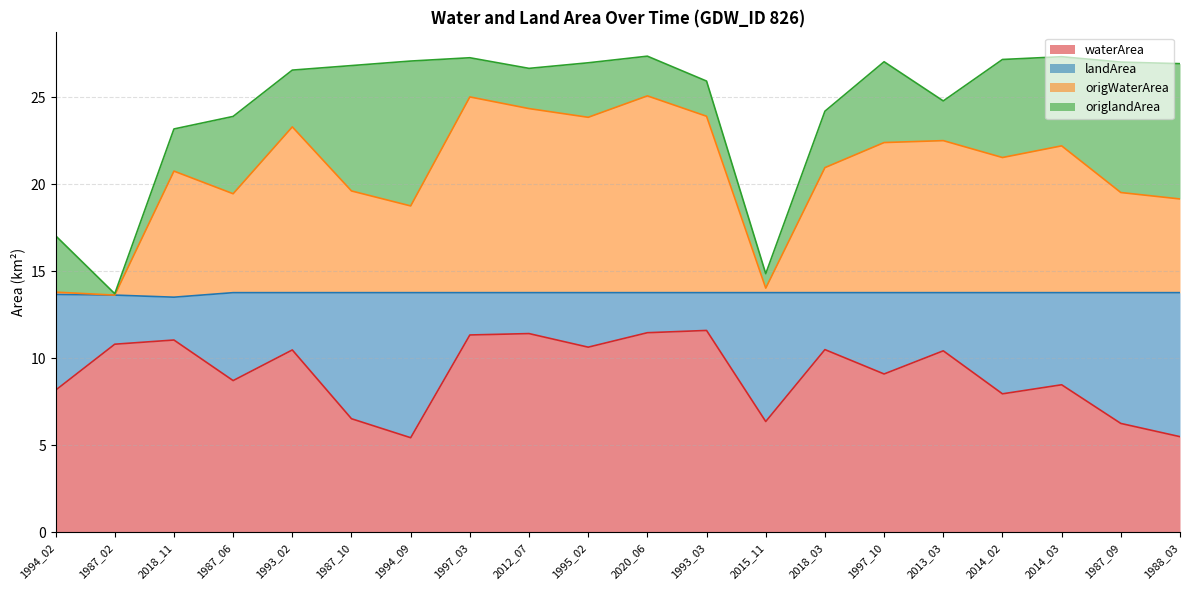

At which category does the chart reach its minimum across all series?

1994_09